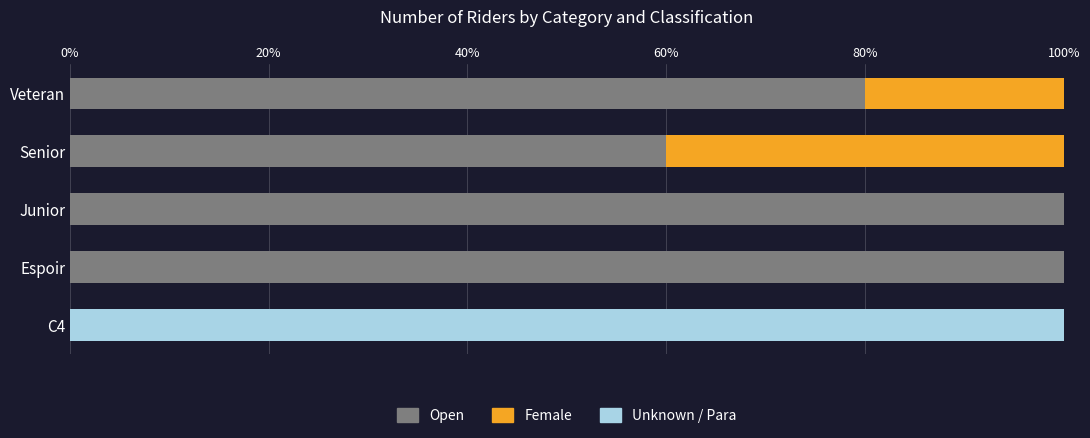

The value of Open at Junior is 162. True or false?

False